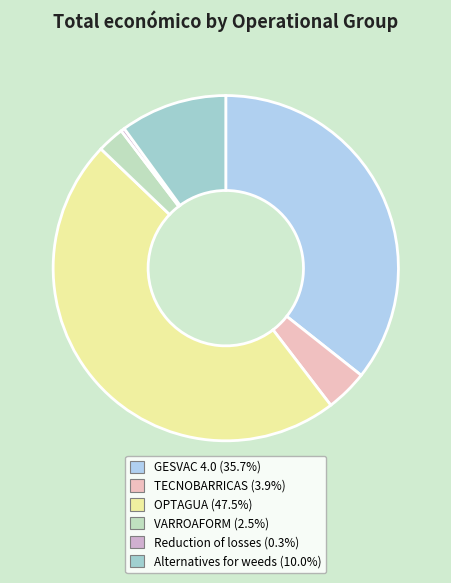

What is the total percentage of Reduction of losses and VARROAFORM?

2.9%